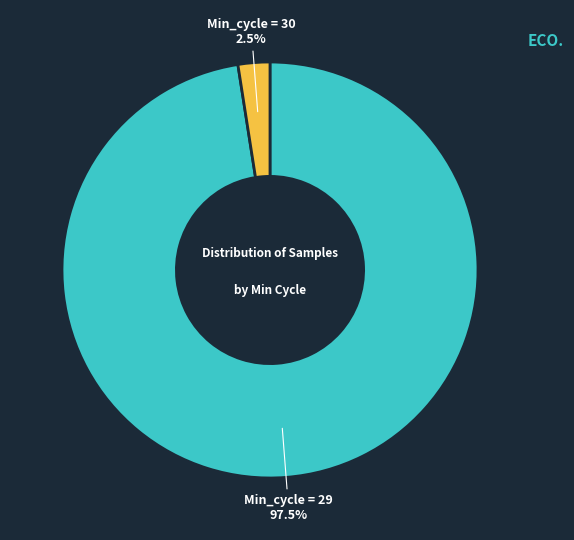

Does any single category account for the majority?

Yes